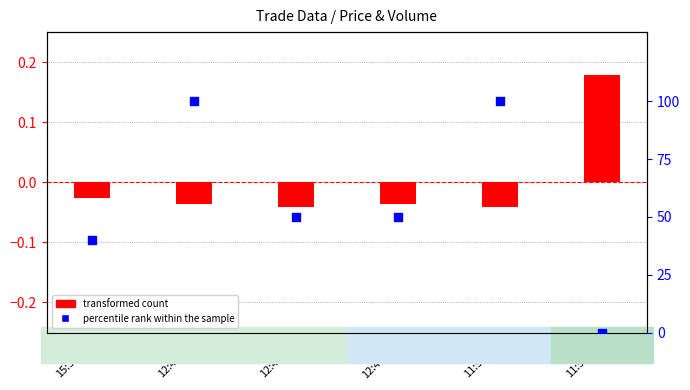

Is the value of percentile rank within the sample at 12:43:07 greater than the value of transformed count at 12:43:07?

Yes